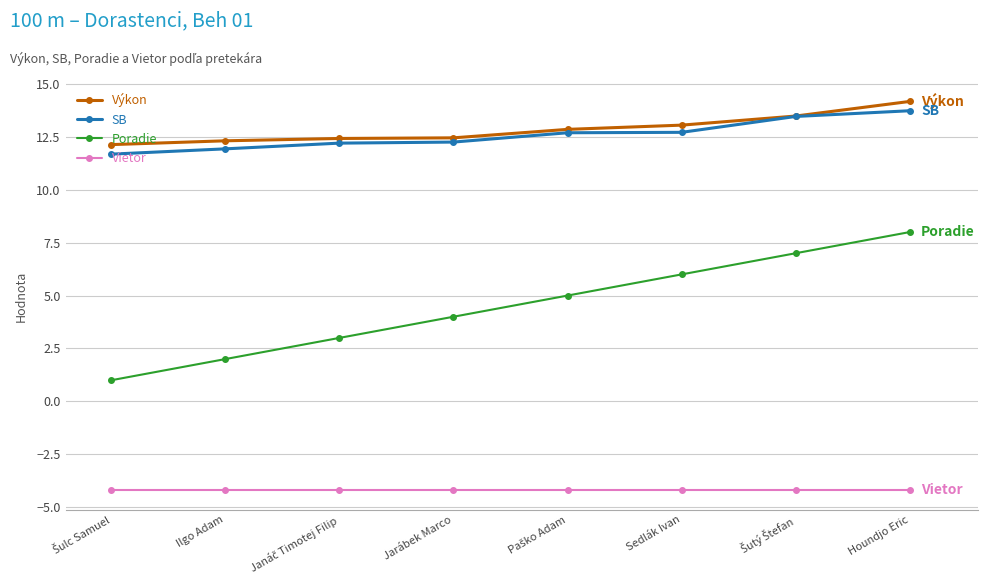

What position from the right is Ilgo Adam?

7